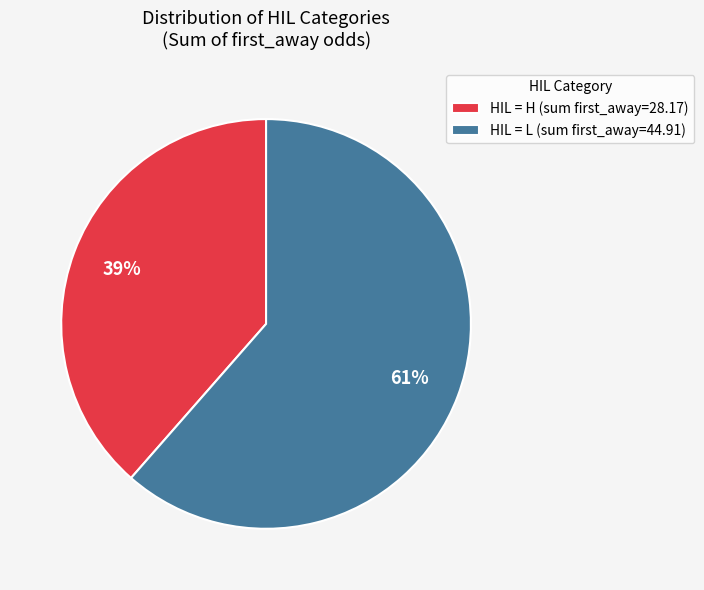

Is there any slice that represents more than half of the pie?

Yes